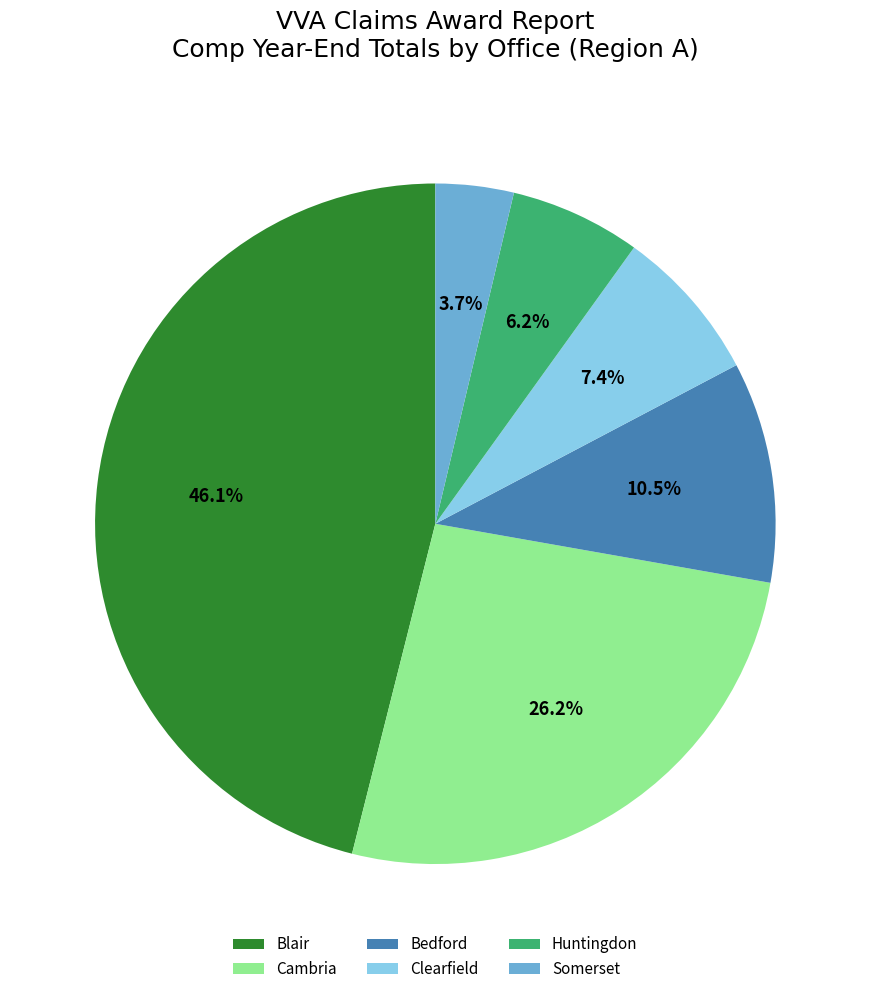

Is there any slice that represents more than half of the pie?

No